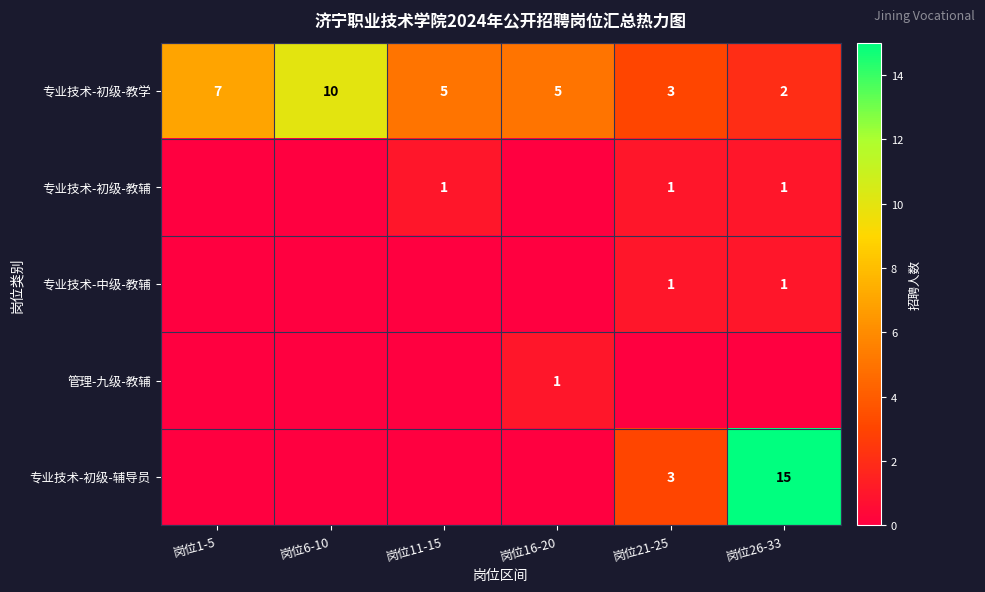

What is the spread (max minus min) of values at 岗位6-10?

10